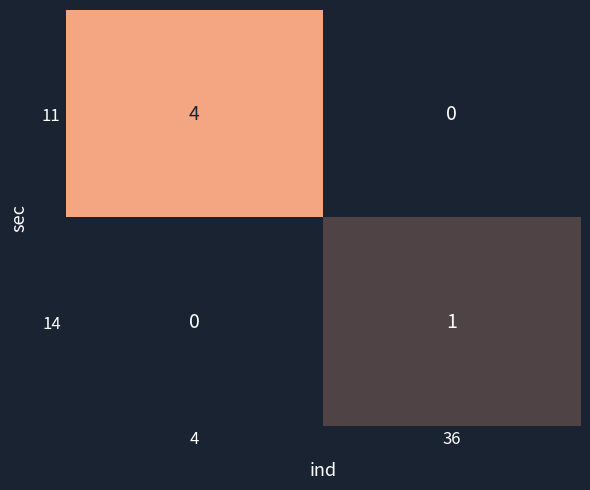

At which category is the sum across all series the highest?

4